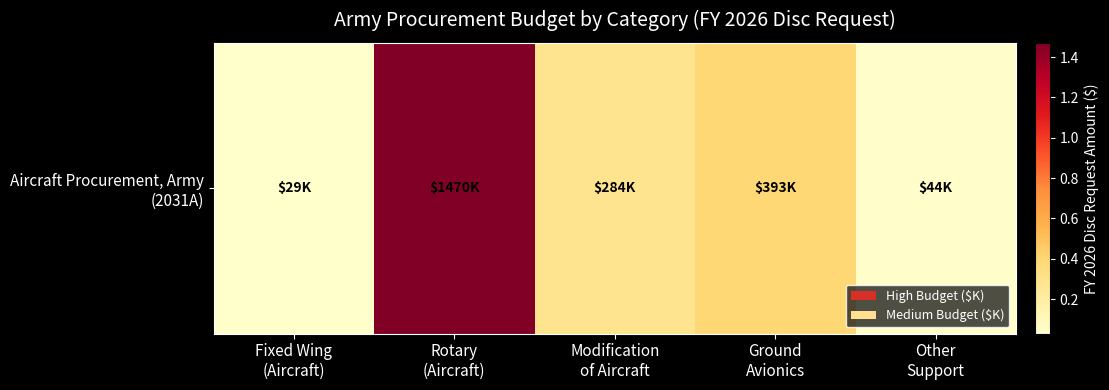

What is the ratio of the value at Ground
Avionics to the value at Modification
of Aircraft?

1.4